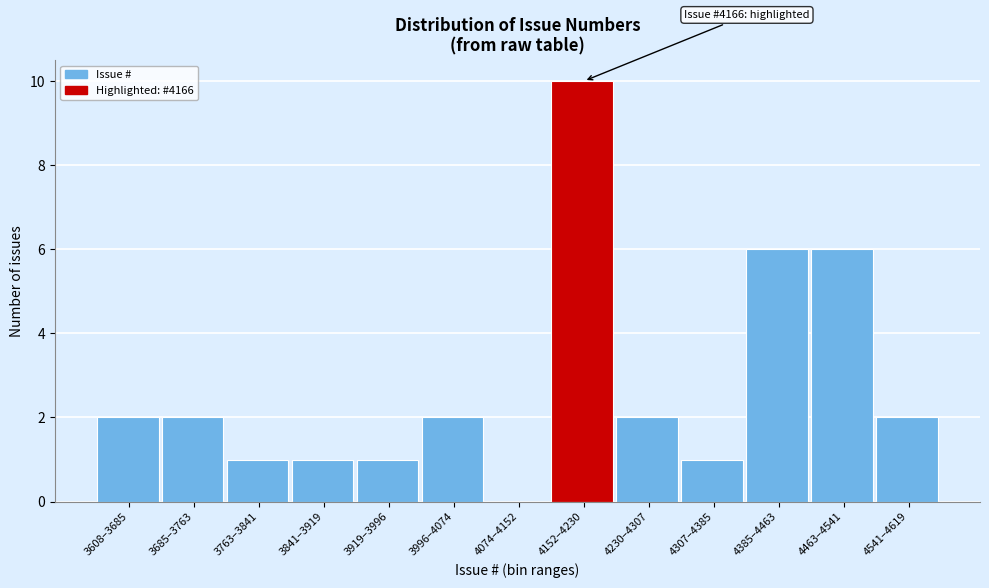

Reading left to right, extract all data points from this chart.

3608–3685=2	3685–3763=2	3763–3841=1	3841–3919=1	3919–3996=1	3996–4074=2	4074–4152=0	4152–4230=10	4230–4307=2	4307–4385=1	4385–4463=6	4463–4541=6	4541–4619=2